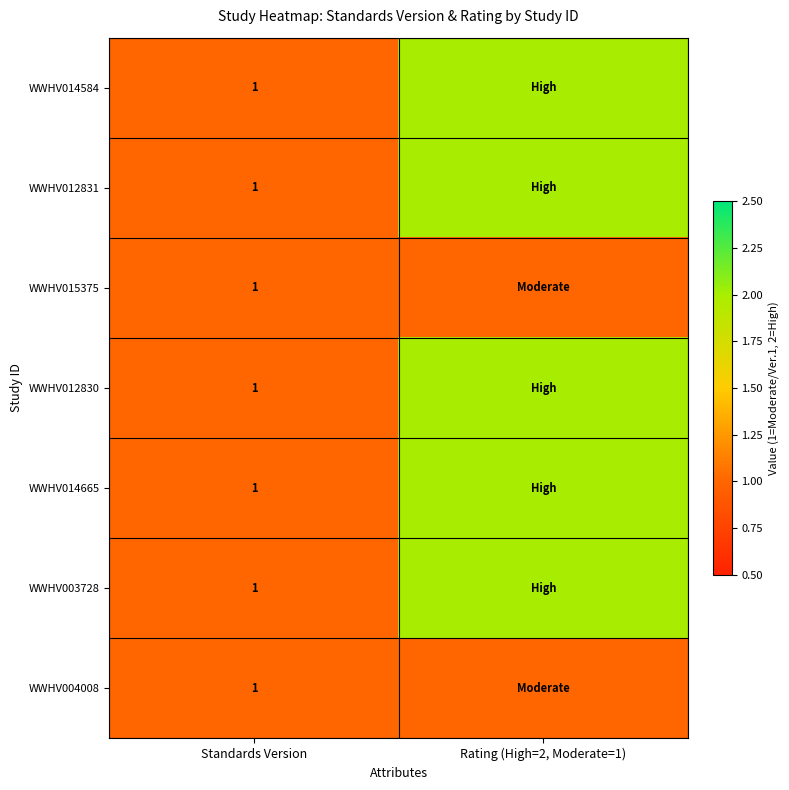

What is the total value across all series at Standards Version?

7